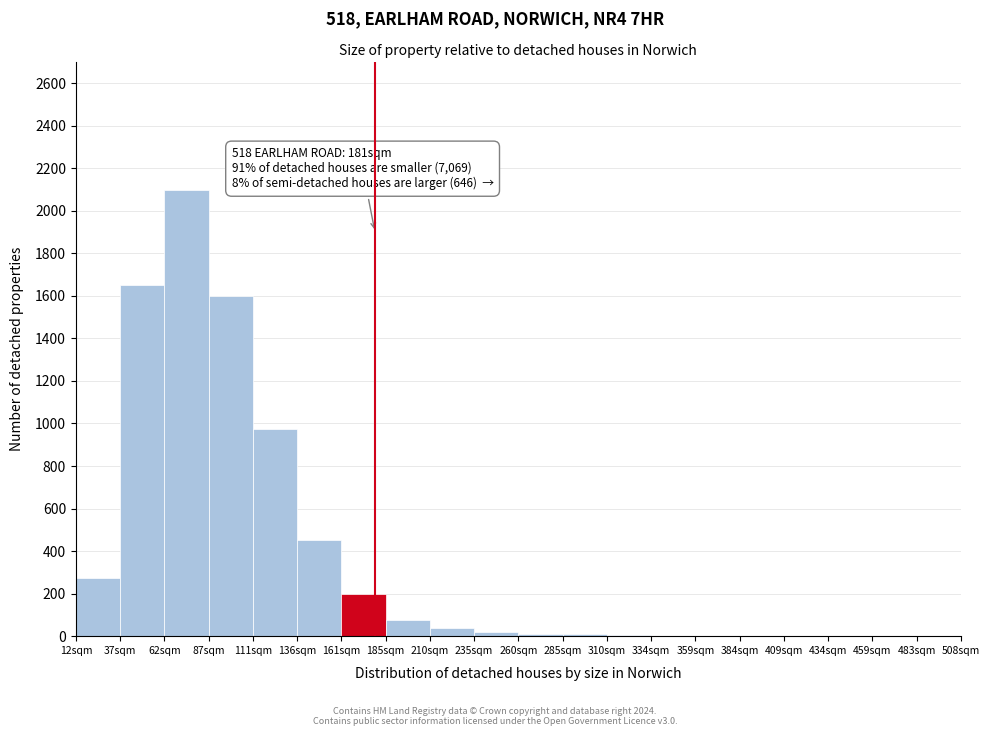

Which range on the x-axis has the tallest bar?

62 to 87